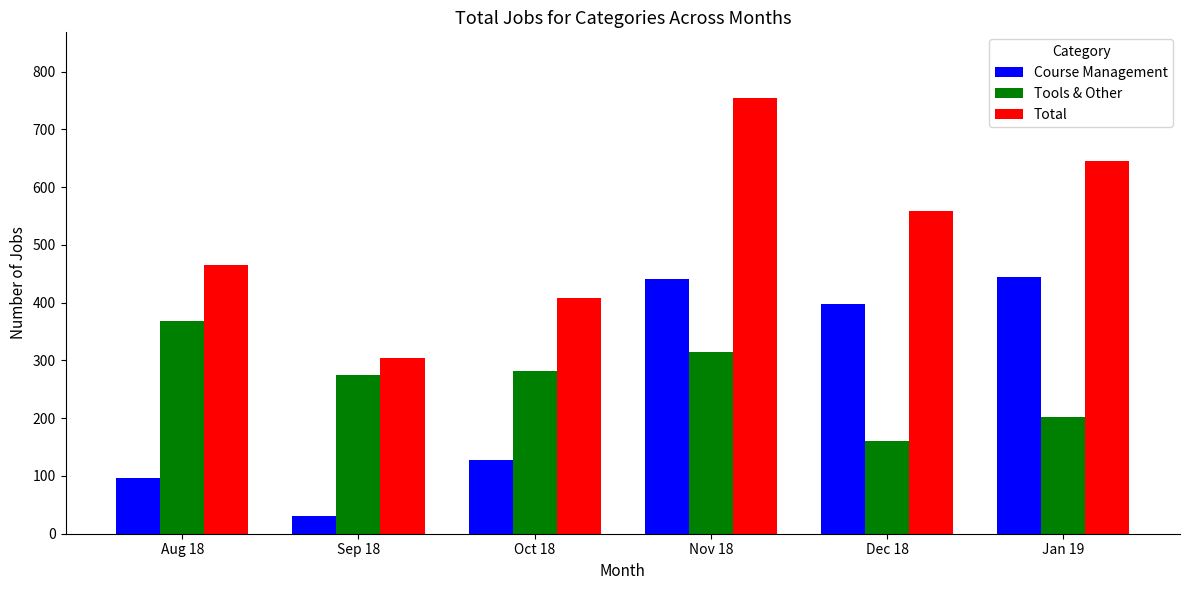

True or false: Course Management has a value of 580 at Jan 19.

False